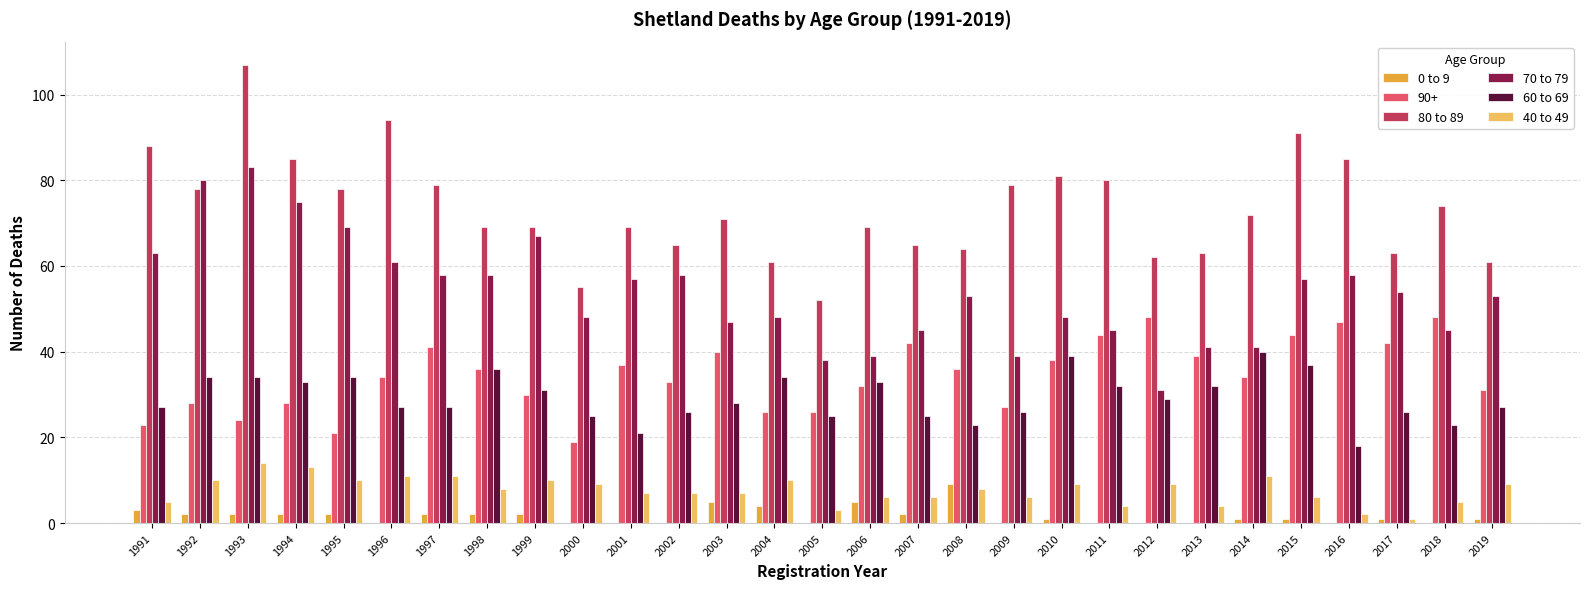

True or false: 0 to 9 has a value of 9 at 2008.

True